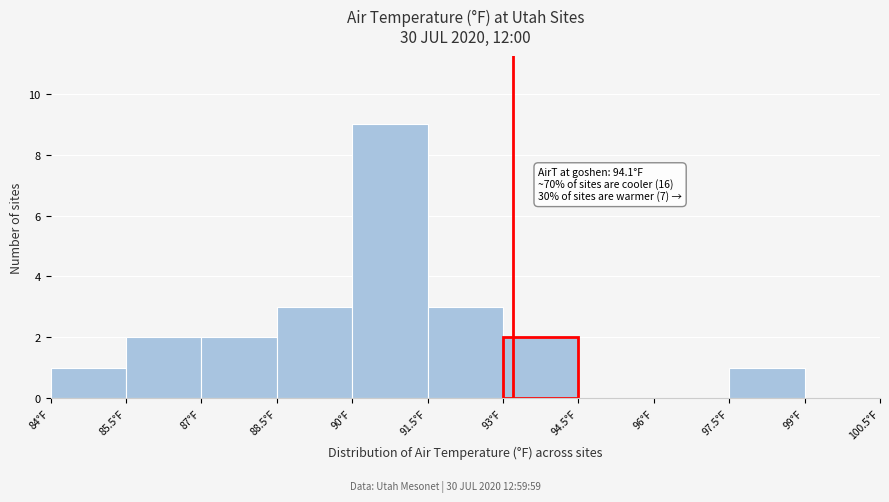

Which range on the x-axis has the tallest bar?

90.0 to 91.5